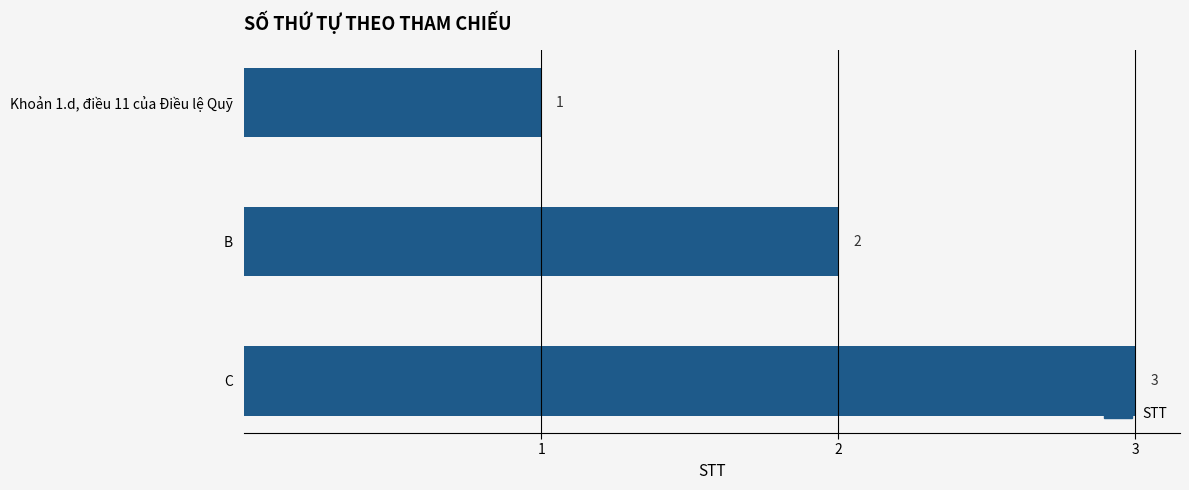

Approximately how many times larger is the value at B compared to C?

0.7